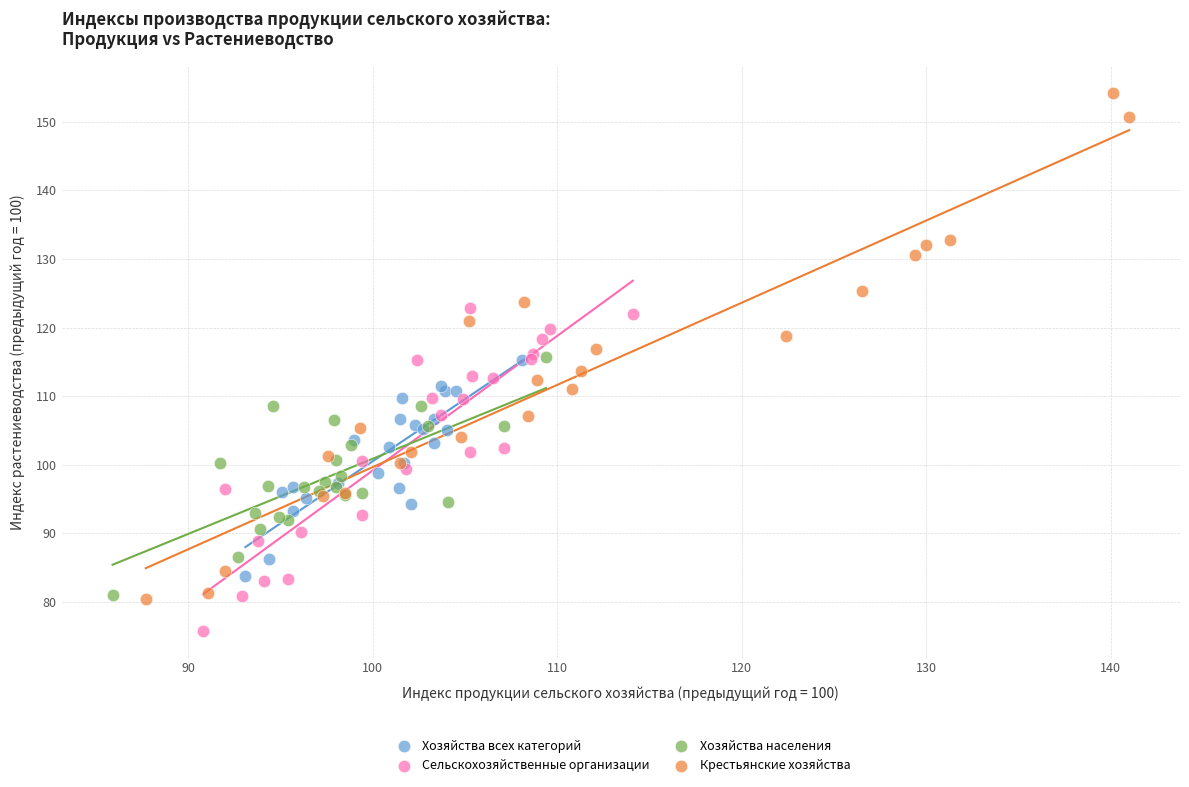

What are all the series names shown in the legend?

Хозяйства всех категорий, Сельскохозяйственные организации, Хозяйства населения, Крестьянские хозяйства